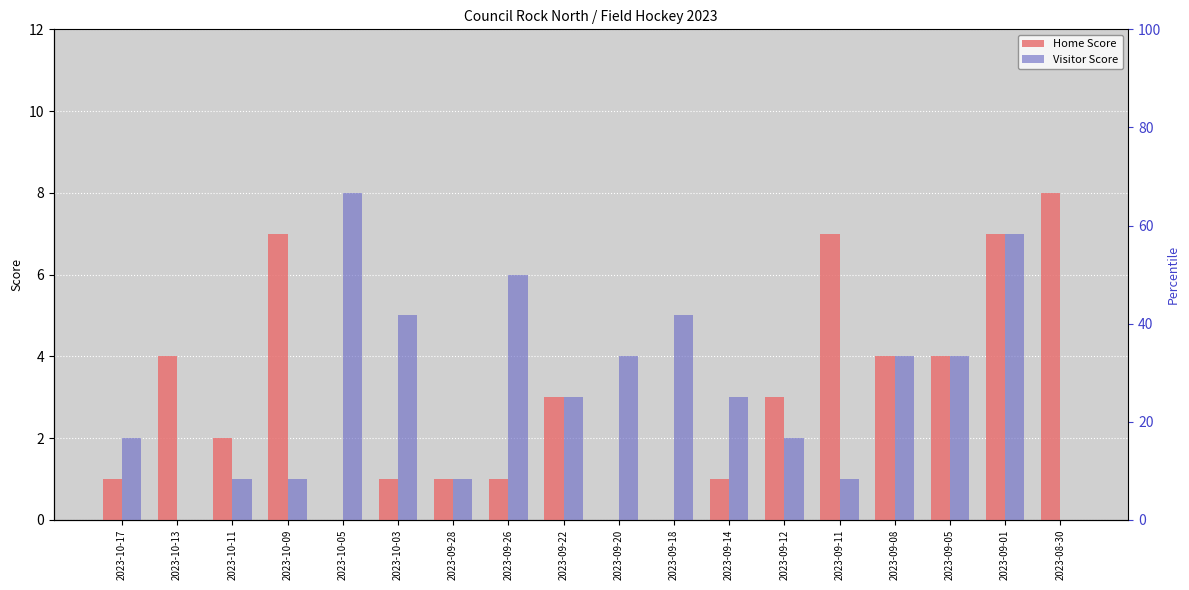

At how many categories does at least one series exceed 5?

6